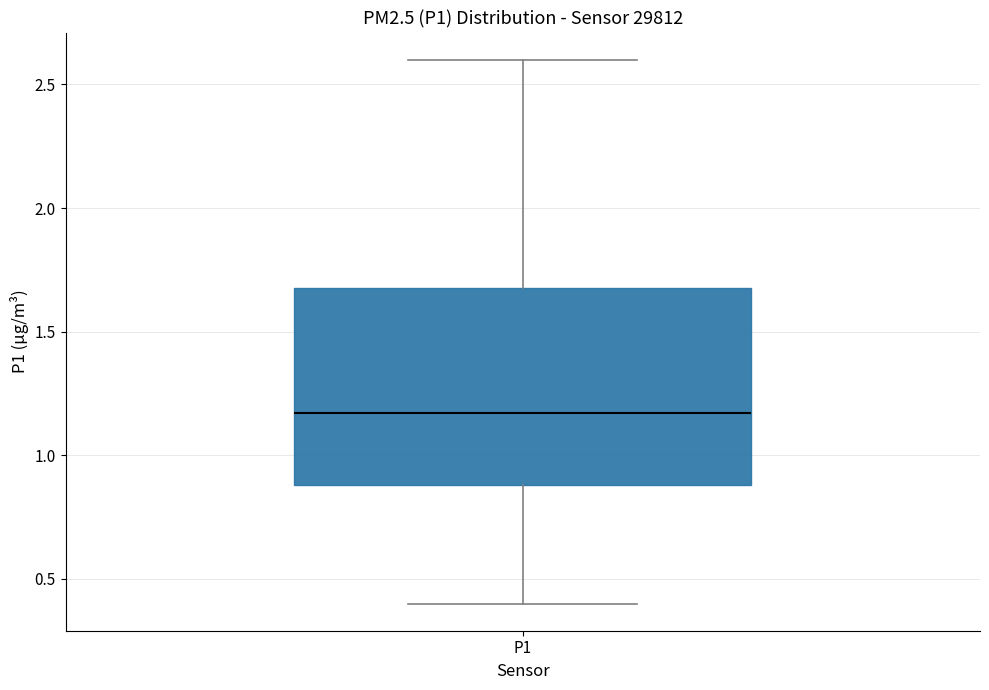

Where is the upper edge of the box for P1 on the y-axis? The values are not printed on the chart, so give them approximately, as read against the axis.

1.70